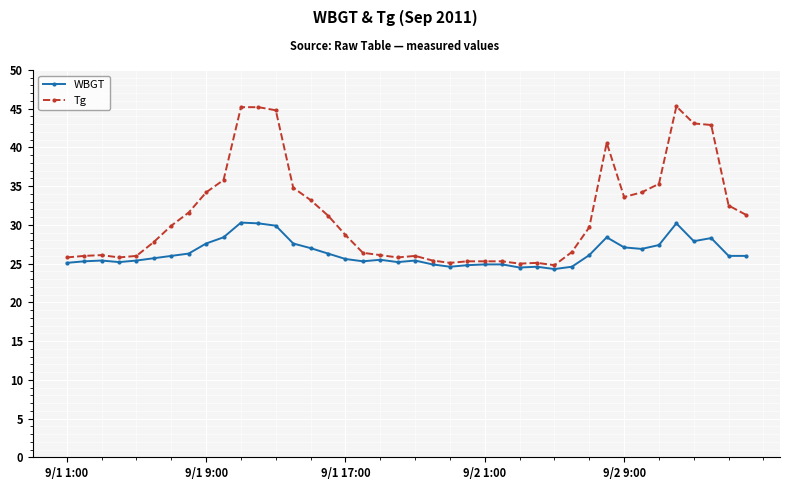

Which series has the largest total across all categories?

Tg